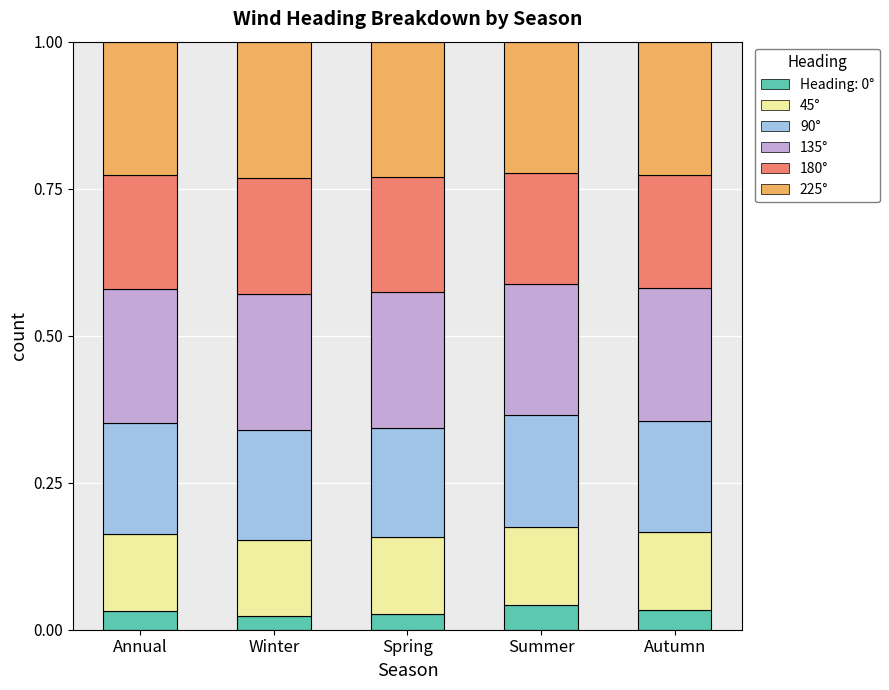

Are the bars grouped side by side (vs. stacked)?

No